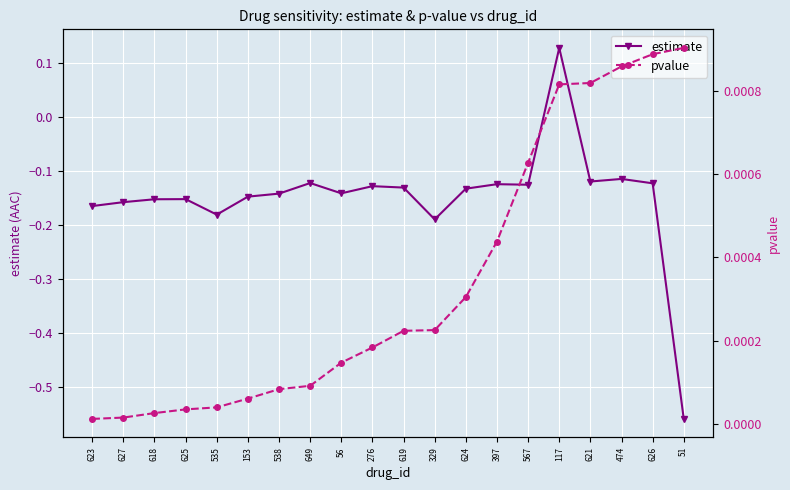

Reading left to right, what are all the values shown in this chart?

estimate: 623=-0.2	627=-0.2	618=-0.2	625=-0.2	535=-0.2	153=-0.1	538=-0.1	649=-0.1	56=-0.1	276=-0.1	619=-0.1	329=-0.2	624=-0.1	397=-0.1	567=-0.1	117=0.1	621=-0.1	474=-0.1	626=-0.1	51=-0.6
pvalue: 623=0.0	627=0.0	618=0.0	625=0.0	535=0.0	153=0.0	538=0.0	649=0.0	56=0.0	276=0.0	619=0.0	329=0.0	624=0.0	397=0.0	567=0.0	117=0.0	621=0.0	474=0.0	626=0.0	51=0.0